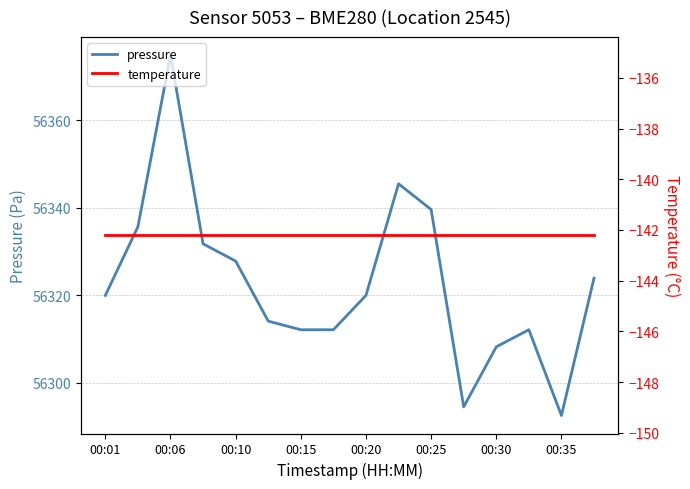

Which series has the largest total across all categories?

pressure